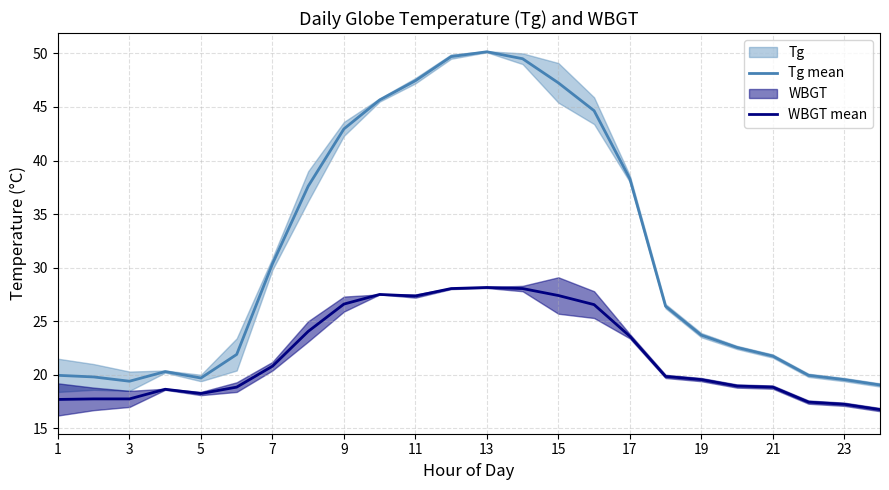

At how many categories does at least one series exceed 26?

12